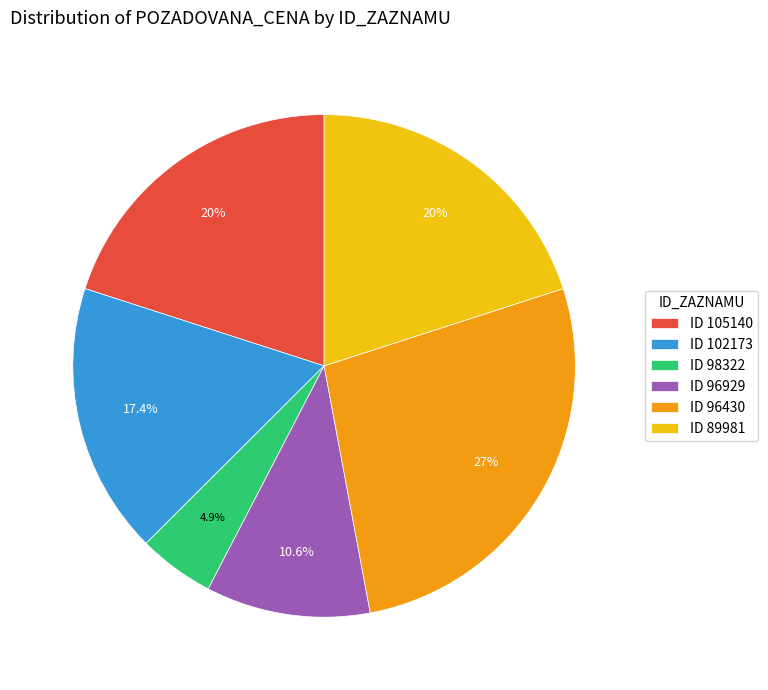

Is the sum of ID 96430 and ID 89981 greater than half?

No